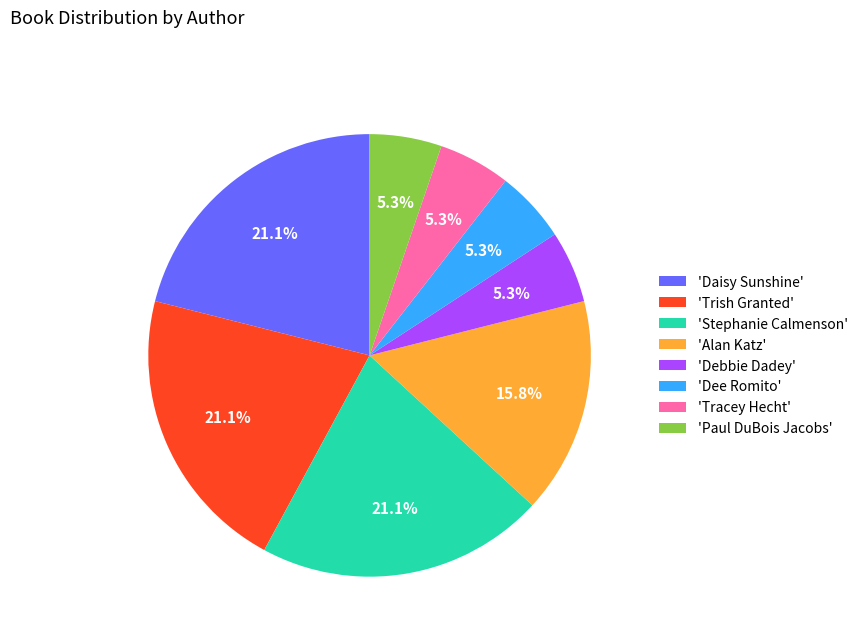

Does 'Dee Romito' account for over 50% of the chart?

No